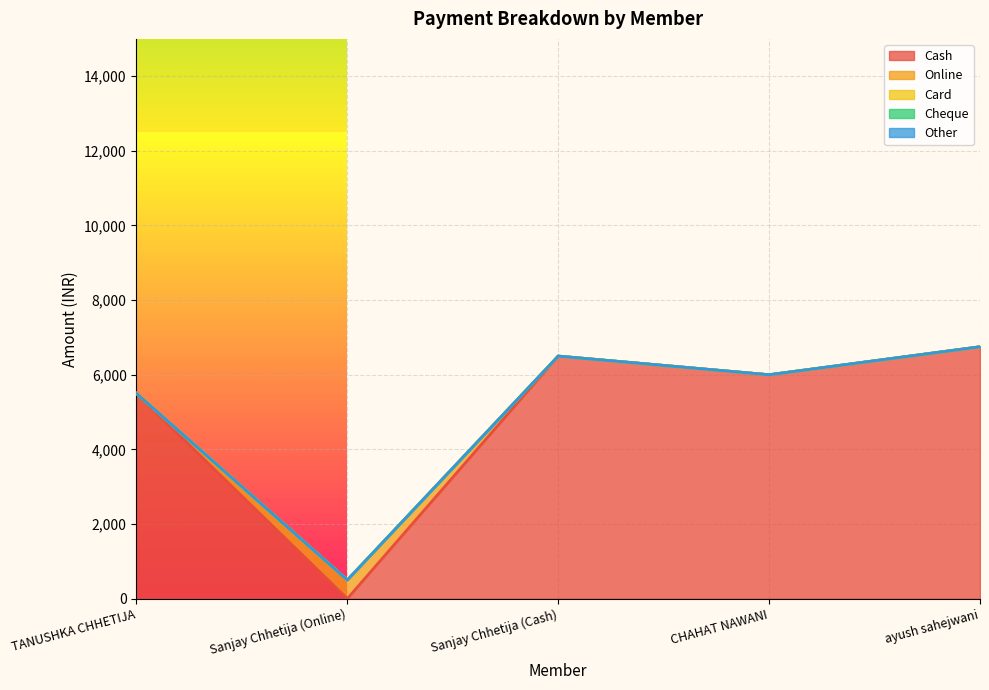

True or false: Online has a value of 0 at ayush sahejwani.

True